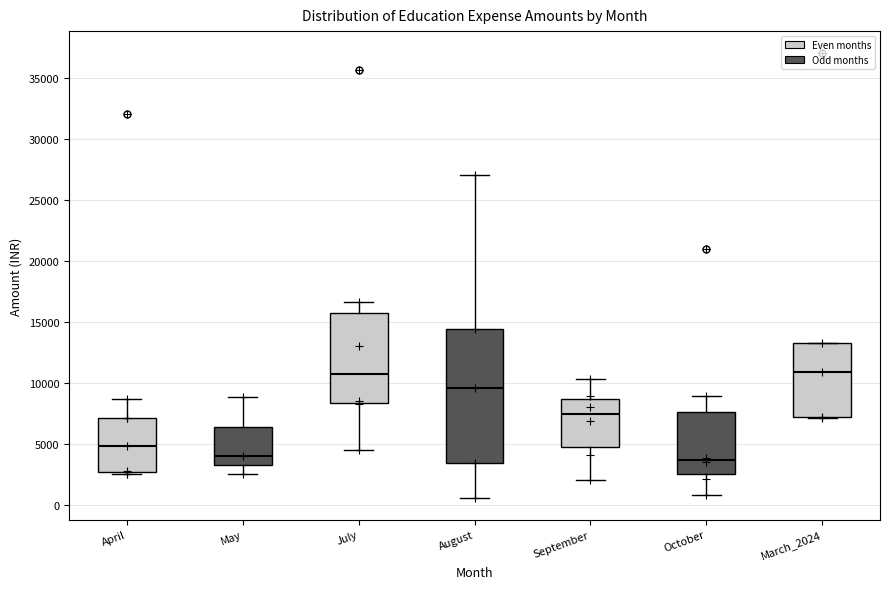

Reading left to right, read every box against the y-axis: the position of its median line, the range the box covers, and the ends of its whiskers. The values are not printed on the chart, so give them approximately, as read against the axis.

April: median 5000, box 2500 to 7000, whiskers 2500 (just below the box's lower edge) to 8500
May: median 4000, box 3500 to 6500, whiskers 2500 to 9000
July: median 11000, box 8500 to 15500, whiskers 4500 to 16500
August: median 9500, box 3500 to 14500, whiskers 500 to 27000
September: median 7500, box 5000 to 8500, whiskers 2000 to 10500
October: median 3500, box 2500 to 7500, whiskers 1000 to 9000
March_2024: median 11000, box 7000 to 13500, whiskers 7000 to 13500